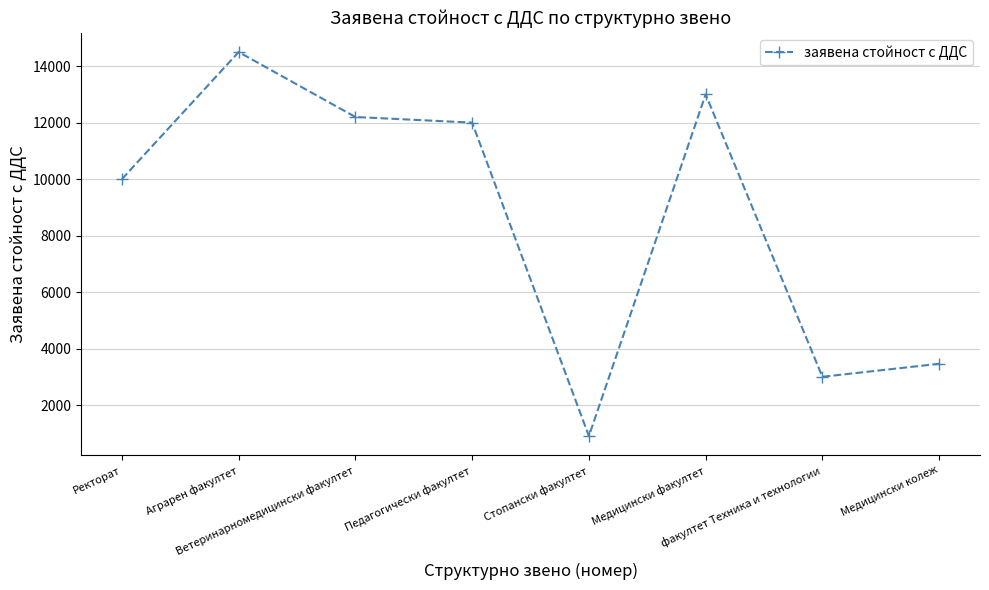

Which label corresponds to the smallest value in the chart?

Стопански факултет